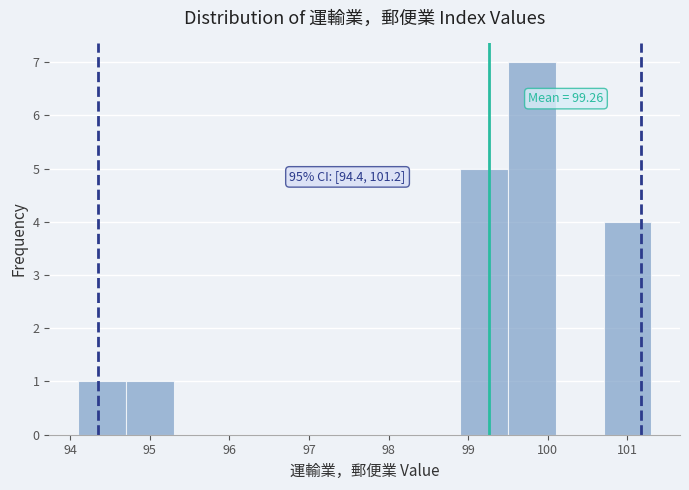

Over which range of the x-axis is the bar tallest?

99.5 to 100.1